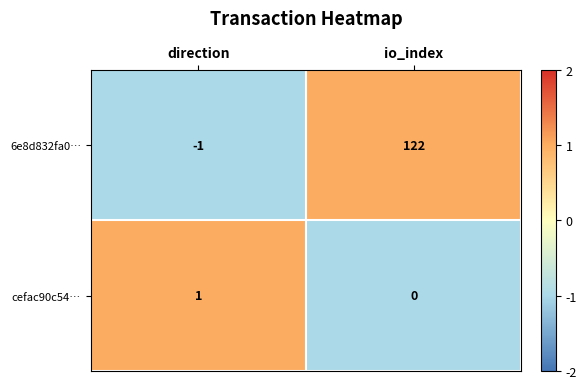

At how many categories does at least one series exceed 0?

2